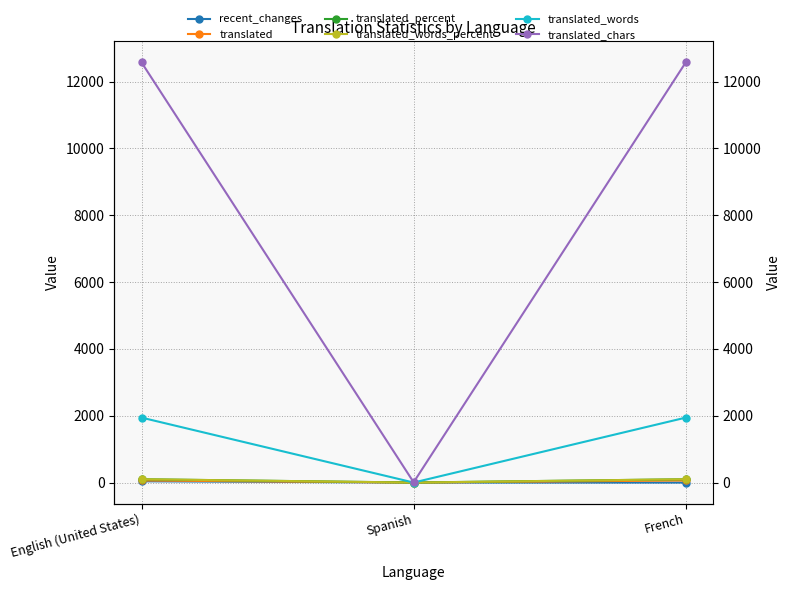

What is the total value across all series at English (United States)?

14819.0